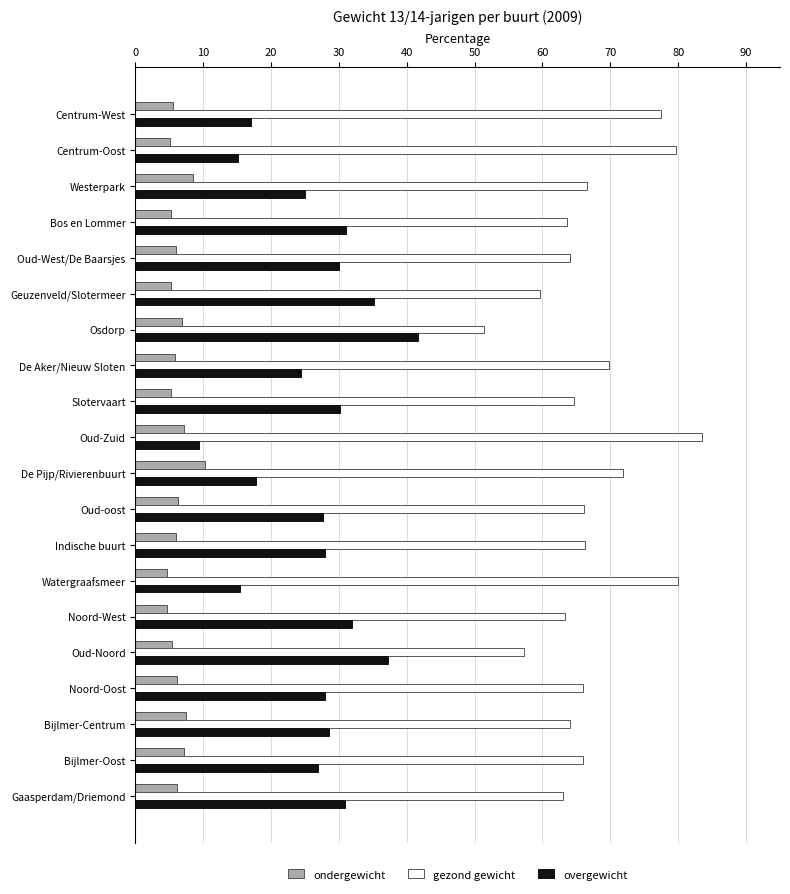

Read the ondergewicht value at De Pijp/Rivierenbuurt.

10.3